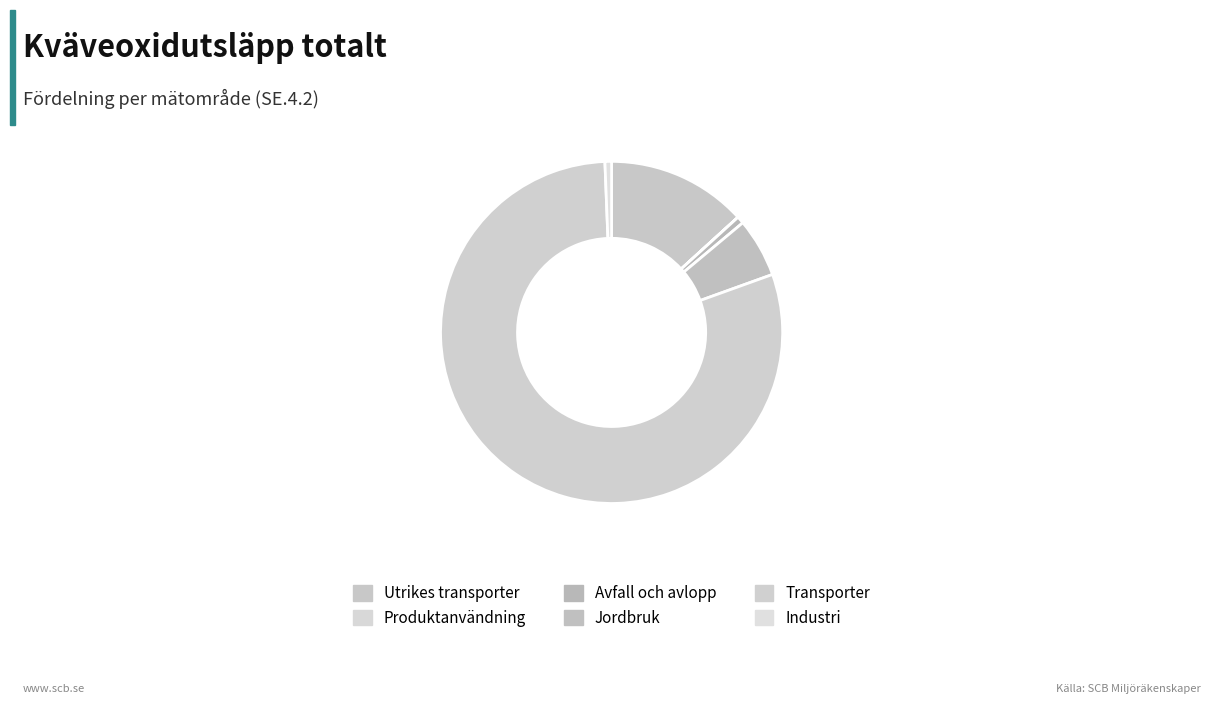

Rank the categories by value from lowest to highest.

Produktanvändning, Industri, Avfall och avlopp, Jordbruk, Utrikes transporter, Transporter